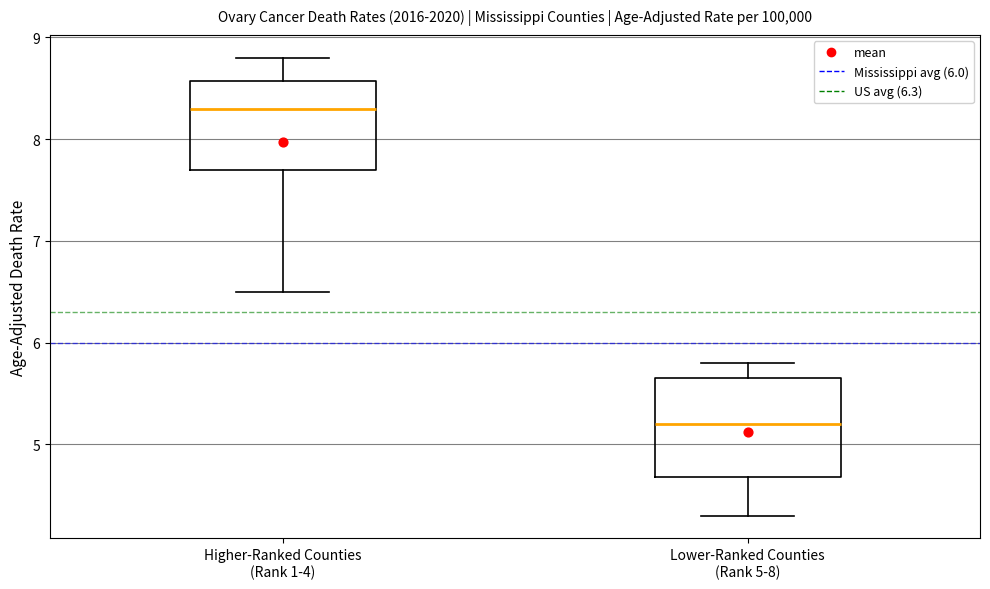

Where does the upper whisker of the box for Higher-Ranked Counties (Rank 1-4) end on the y-axis? The values are not printed on the chart, so give them approximately, as read against the axis.

8.8